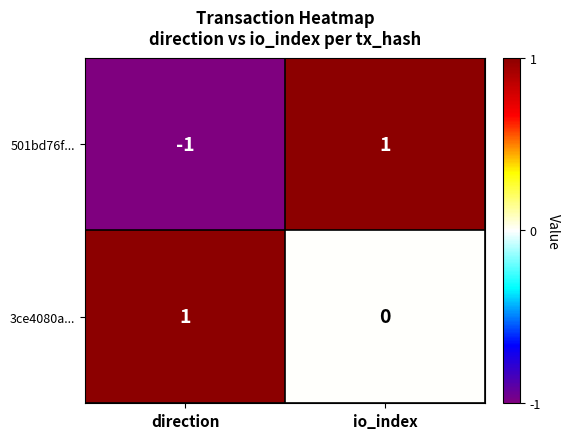

Which category has the lowest value in the 3ce4080a... series?

io_index